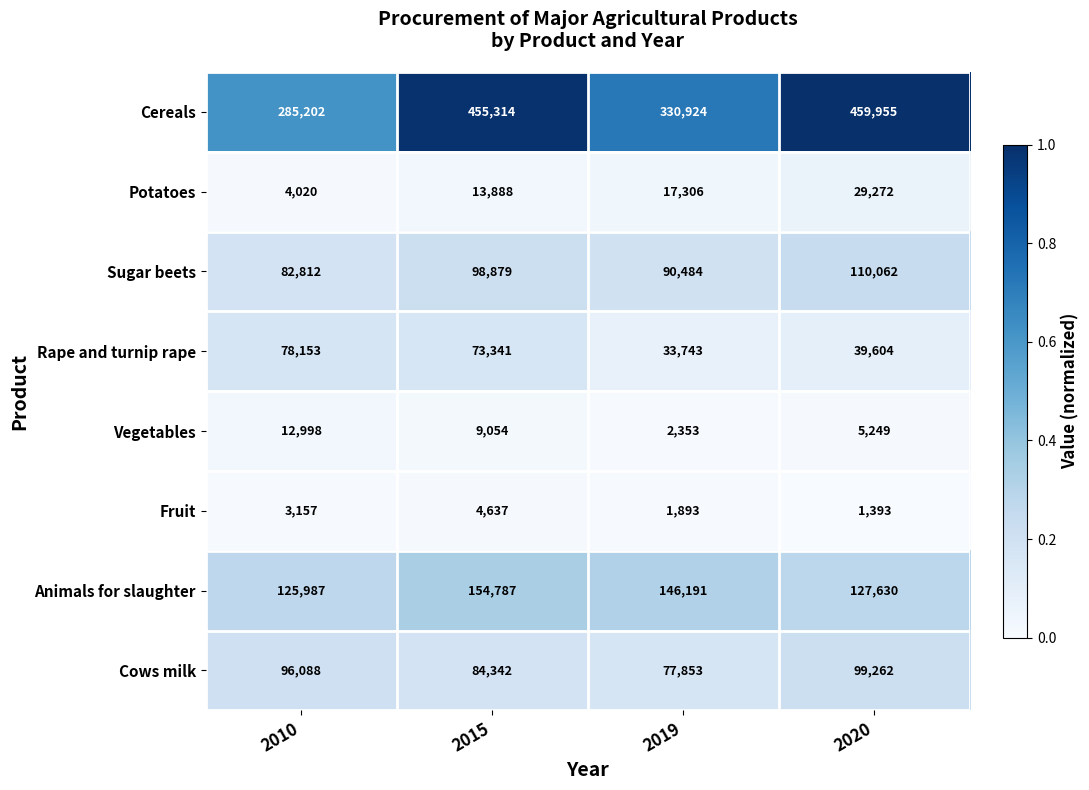

What is the highest value of the Potatoes series?

29272